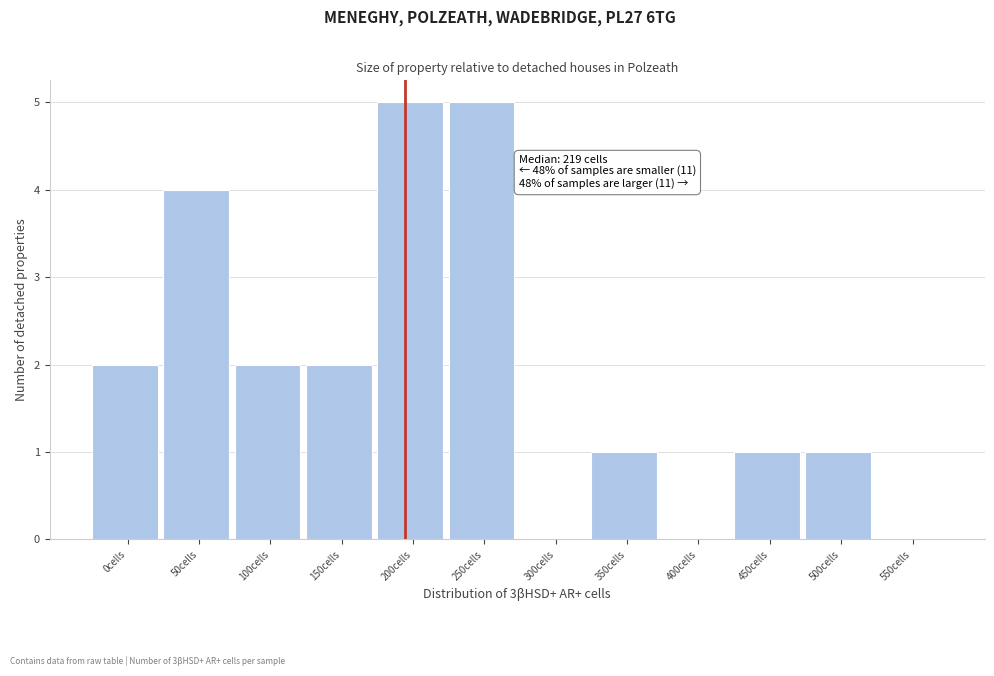

Reading left to right, transcribe all the data shown in this chart.

0cells=2	50cells=4	100cells=2	150cells=2	200cells=5	250cells=5	300cells=0	350cells=1	400cells=0	450cells=1	500cells=1	550cells=0